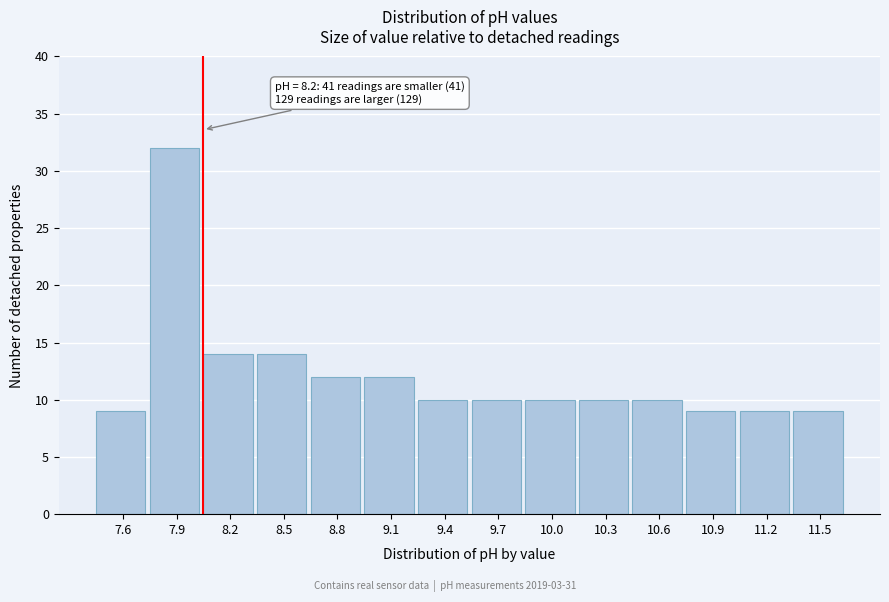

Reading left to right, extract all data points from this chart.

7.6=9	7.9=32	8.2=14	8.5=14	8.8=12	9.1=12	9.4=10	9.7=10	10.0=10	10.3=10	10.6=10	10.9=9	11.2=9	11.5=9